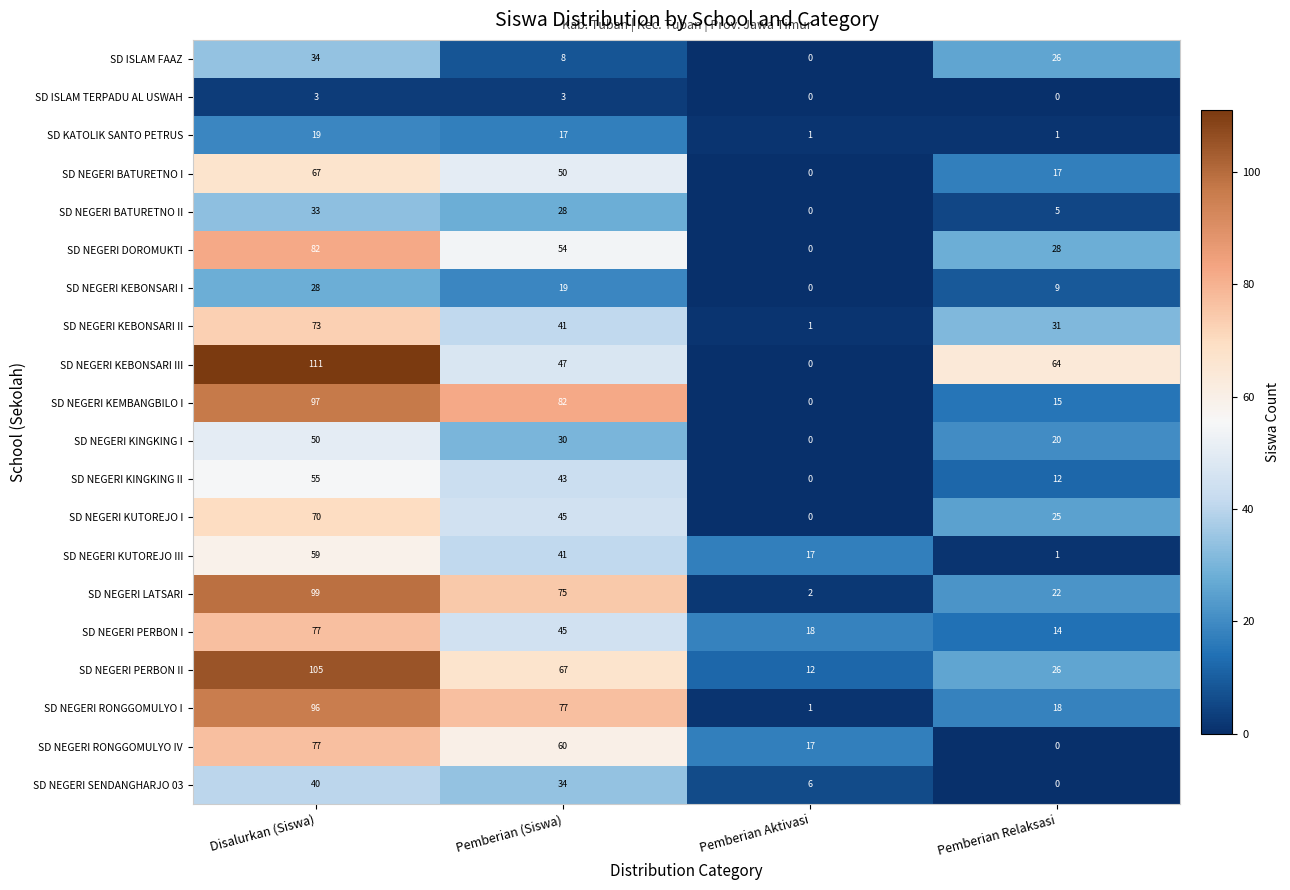

At how many categories does at least one series exceed 81?

2